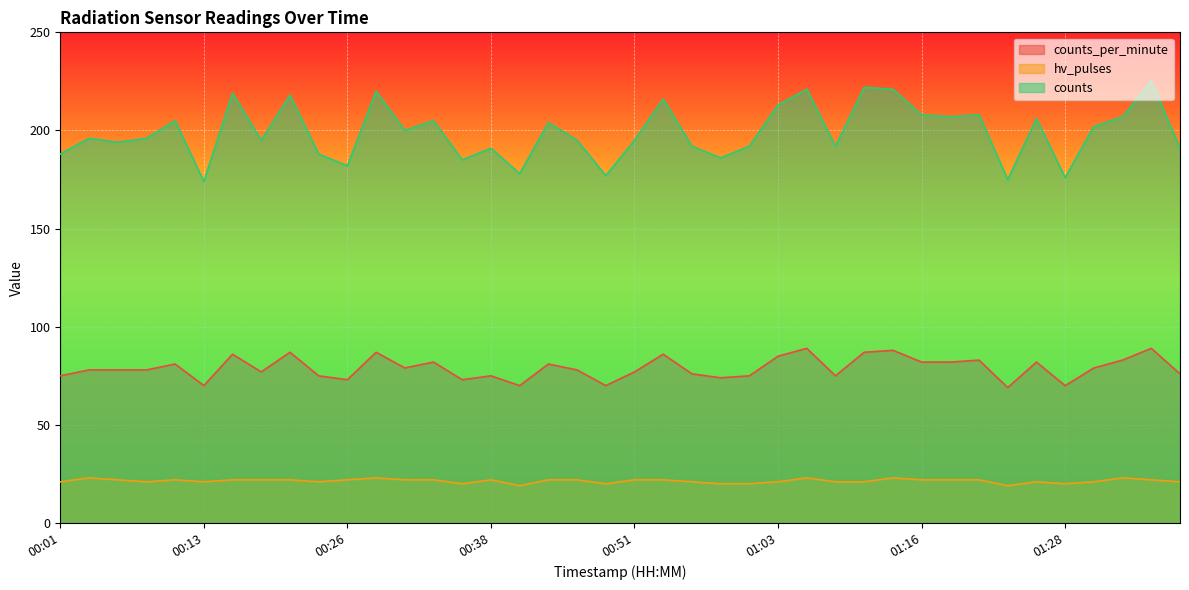

Where does the counts_per_minute series first go above 78?

00:11